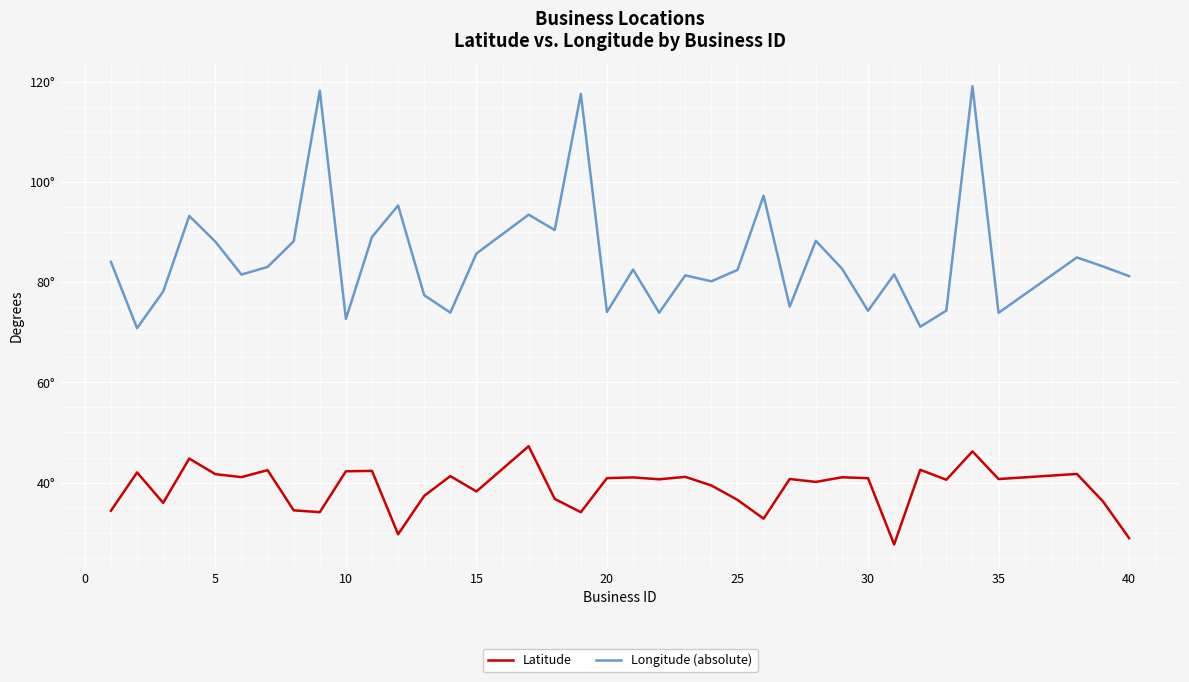

Rank the series by their maximum value, from lowest to highest.

Latitude, Longitude (absolute)